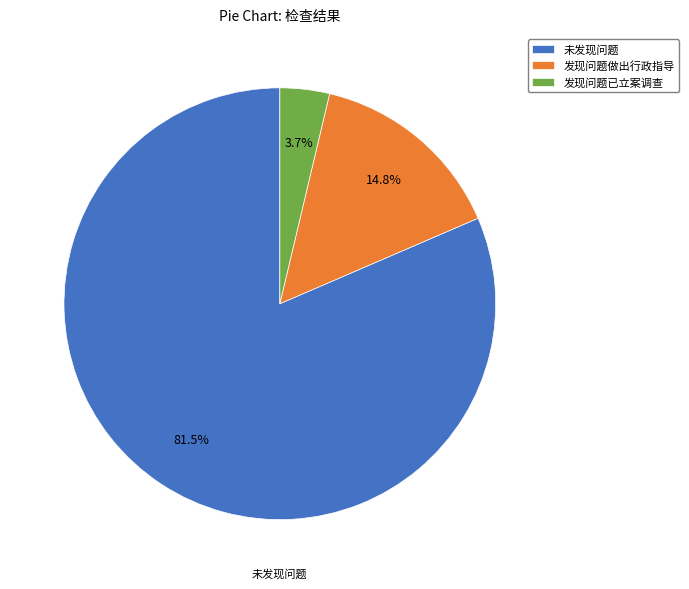

What percentage is NOT represented by 发现问题做出行政指导?

85.2%